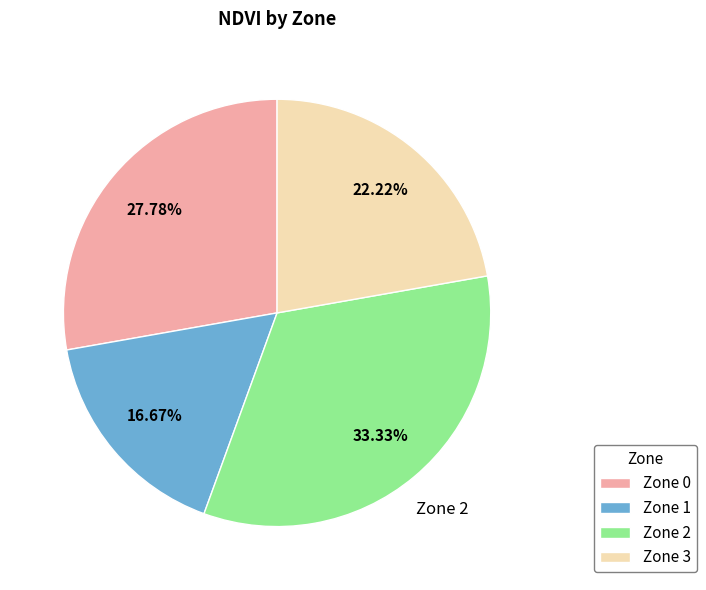

How many slices are in this pie chart?

4